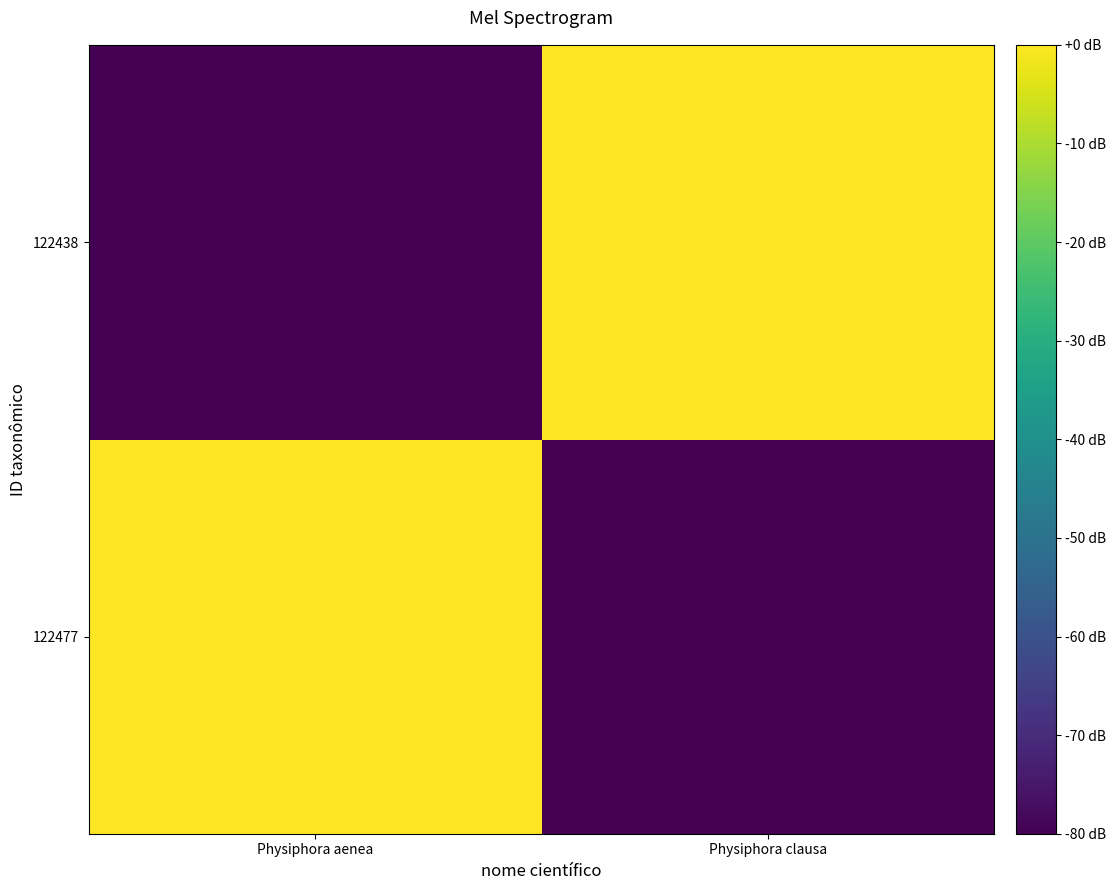

Between Physiphora aenea and Physiphora clausa, which is larger?

Physiphora aenea